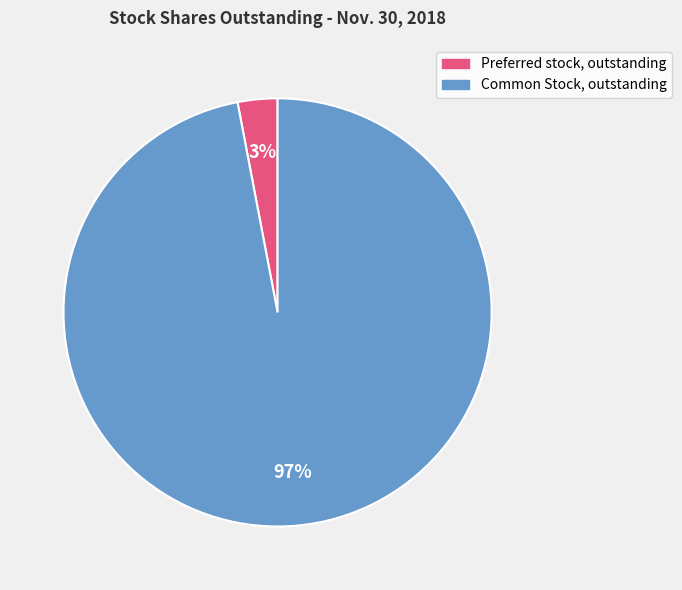

The Preferred stock, outstanding slice represents 3% of the pie. True or false?

True